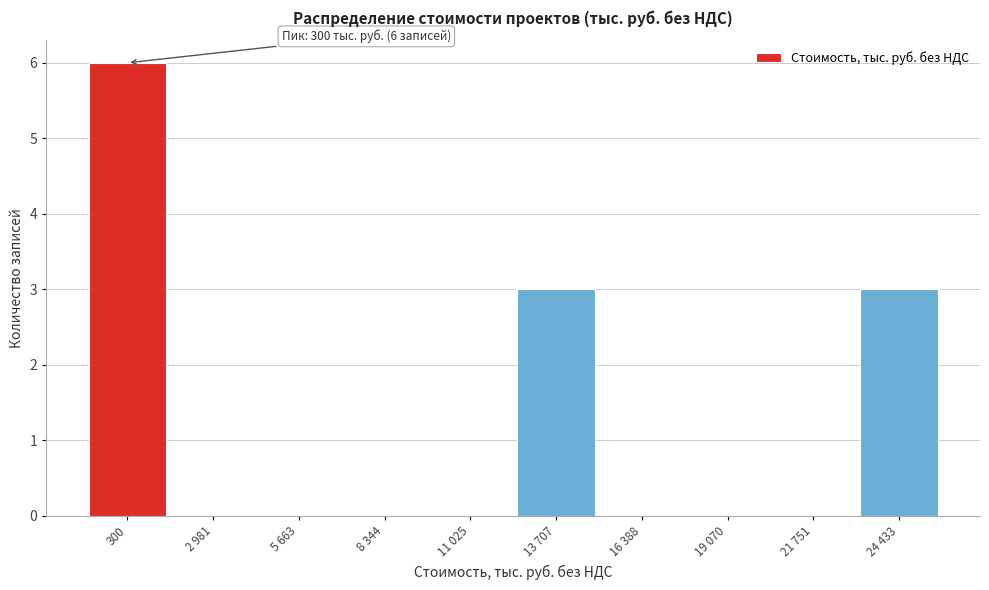

Reading left to right, transcribe all the data shown in this chart.

300=6	2 981=0	5 663=0	8 344=0	11 025=0	13 707=3	16 388=0	19 070=0	21 751=0	24 433=3